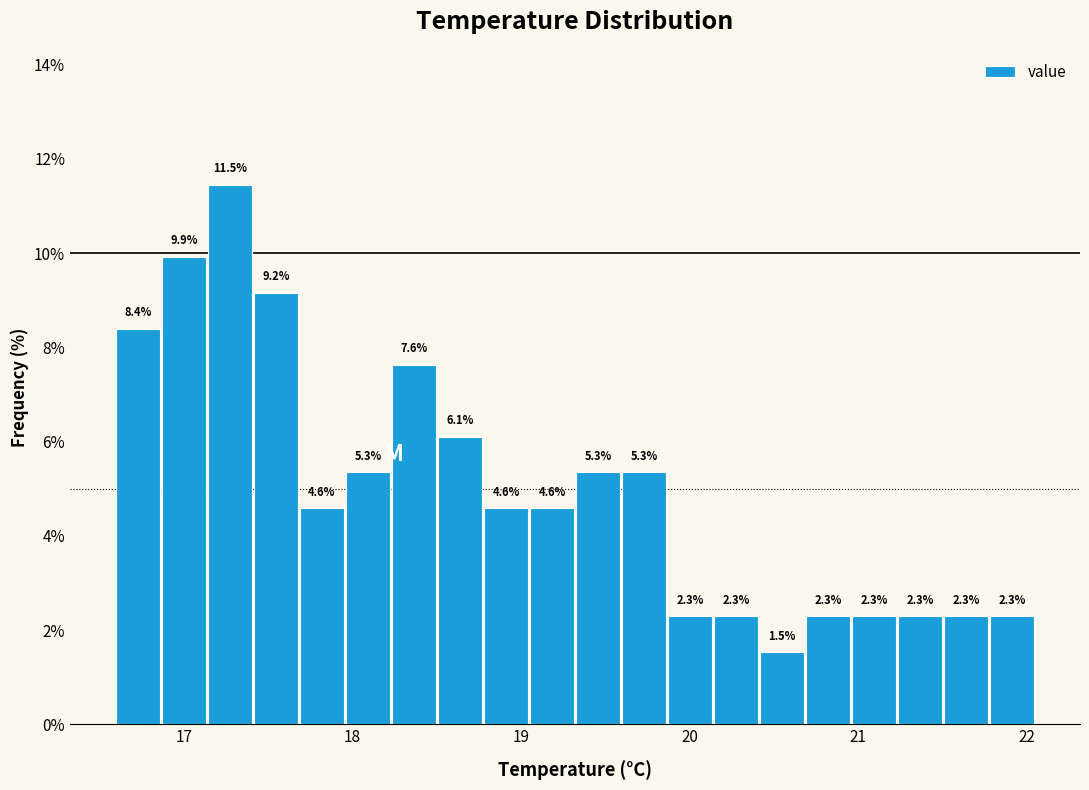

Around what value on the x-axis is the tallest bar? Give the approximate position of its centre, as read against the axis.

17.3